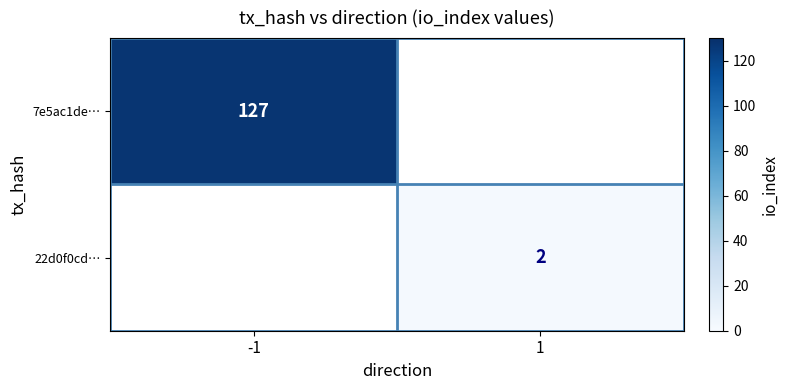

The value of 7e5ac1de… at -1 is 127. True or false?

True